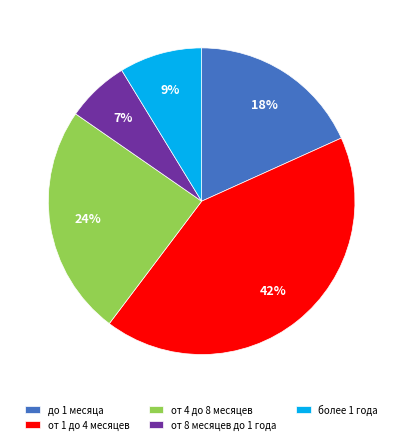

To the nearest percent, what is the average slice percentage?

20%